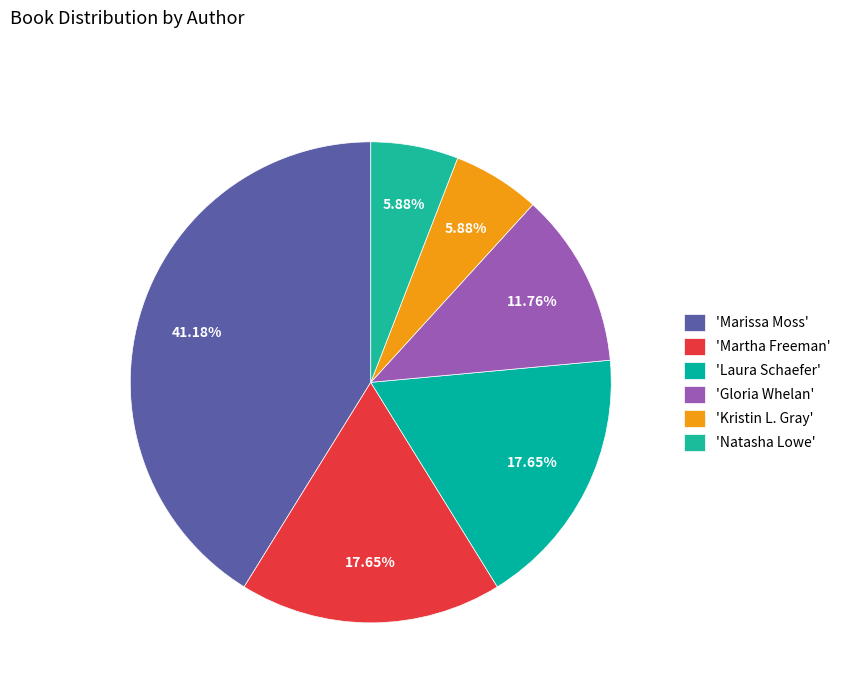

Count the number of slices in the pie.

6